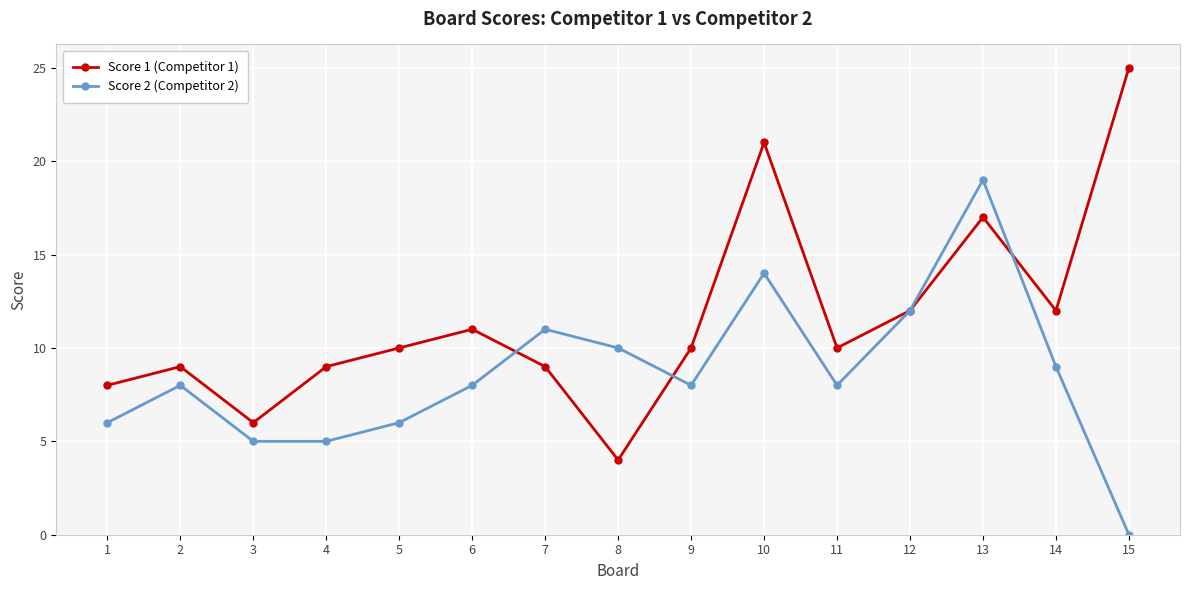

Where is Score 2 (Competitor 2) nearest to the value 9?

14